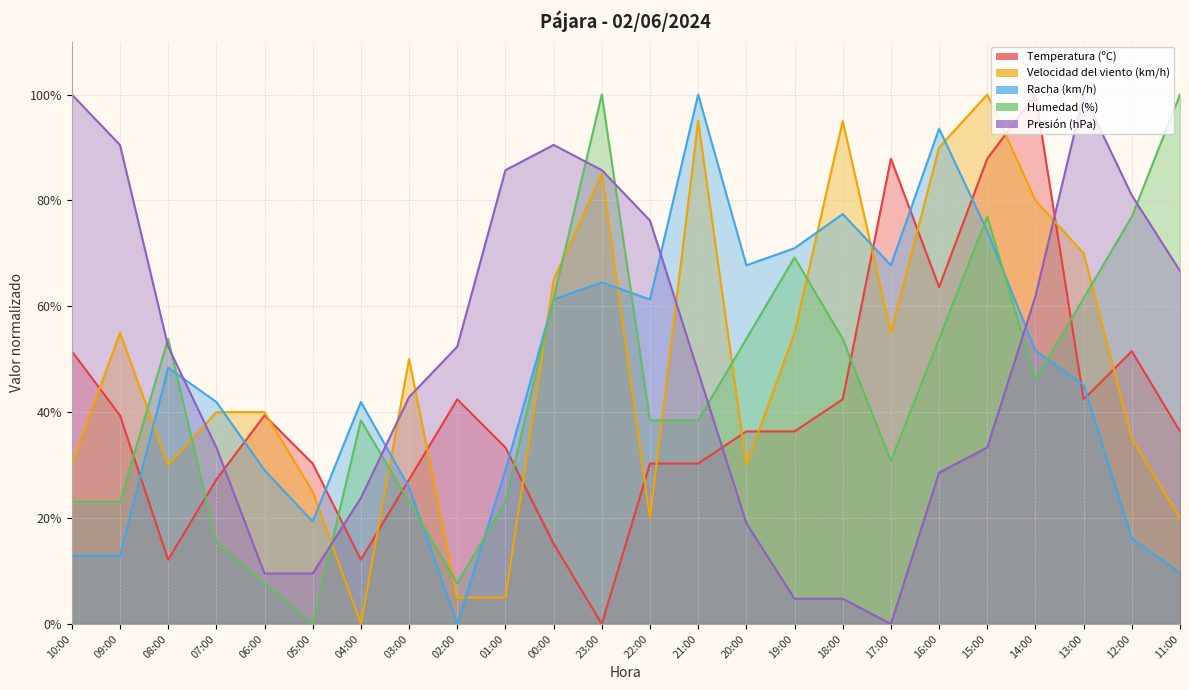

At 16:00, list the series in order from smallest to largest.

Presión (hPa), Humedad (%), Temperatura (ºC), Velocidad del viento (km/h), Racha (km/h)